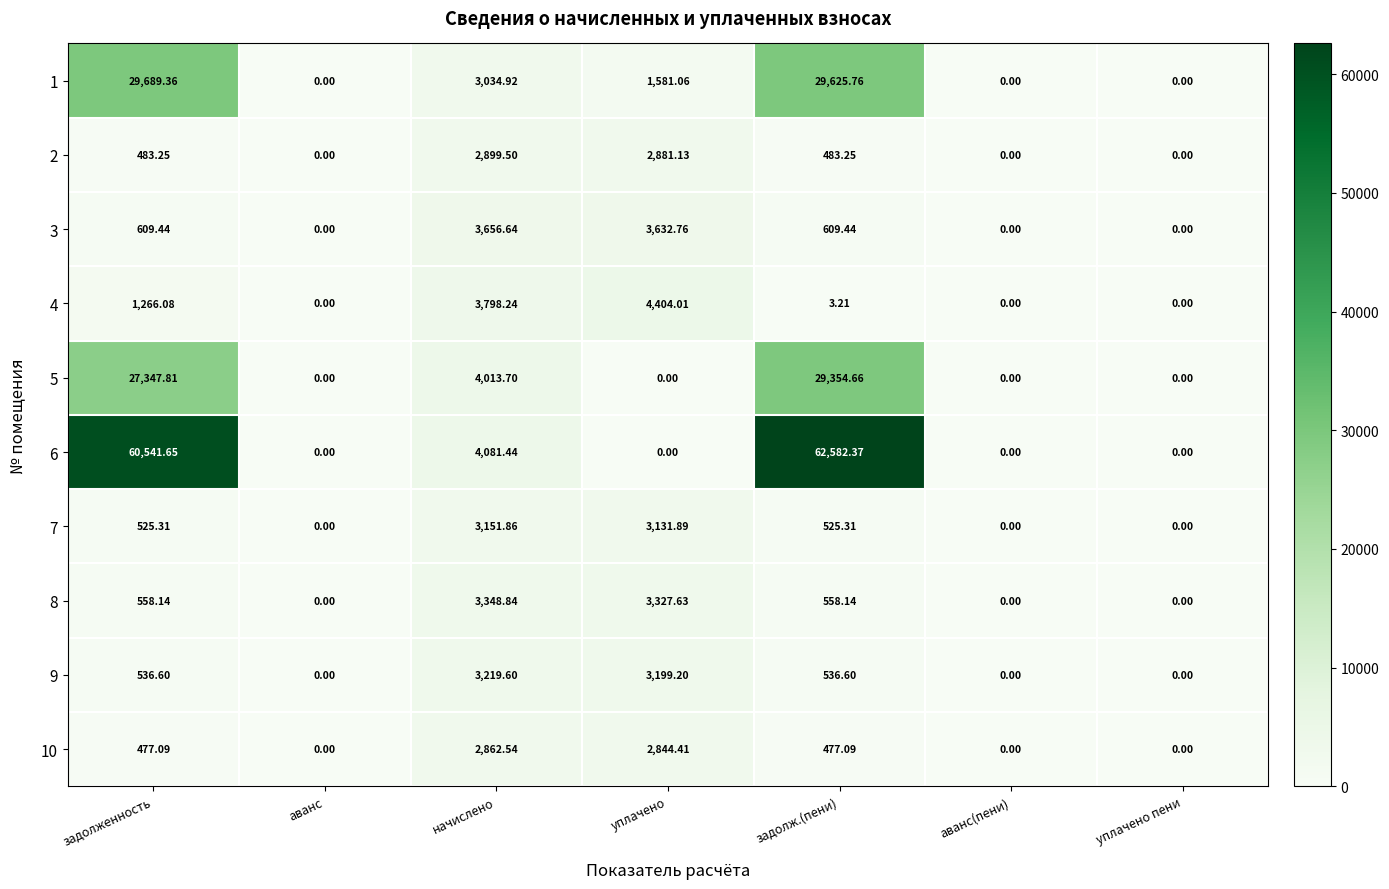

Is the value of 1 at задолж.(пени) greater than the value of 3 at начислено?

Yes